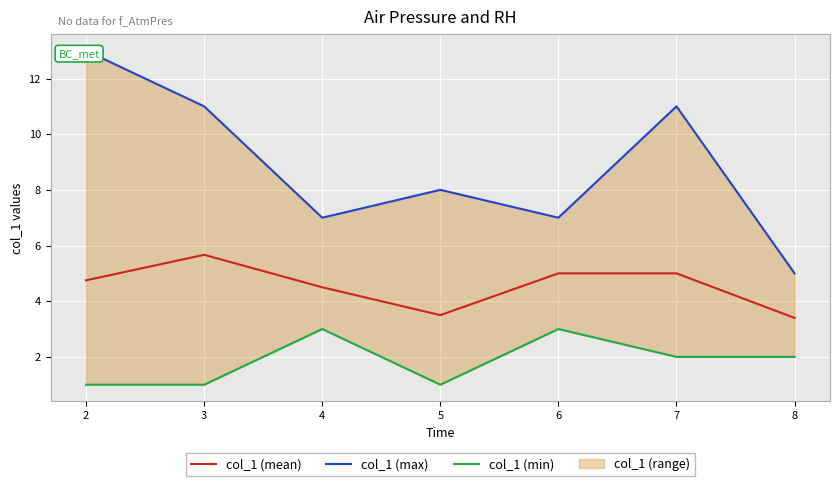

The col_1 (mean) series shows 4.5 at 4. True or false?

True